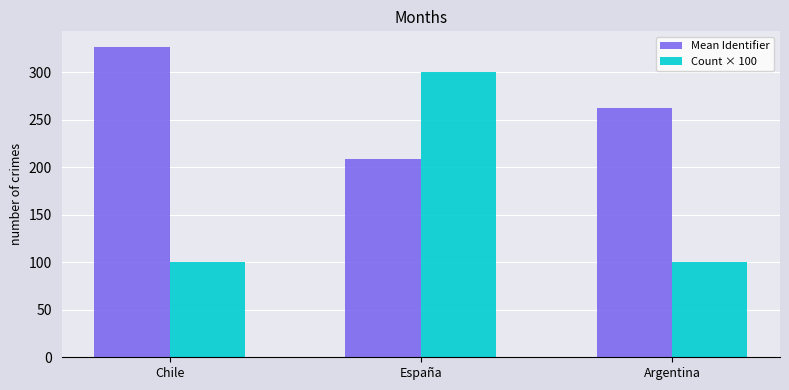

At which label is Mean Identifier closest to 268?

Argentina